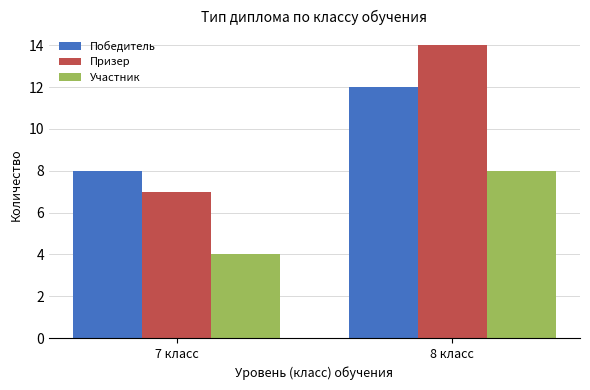

Reading left to right, list all the values displayed in this chart.

Победитель: 8	12
Призер: 7	14
Участник: 4	8